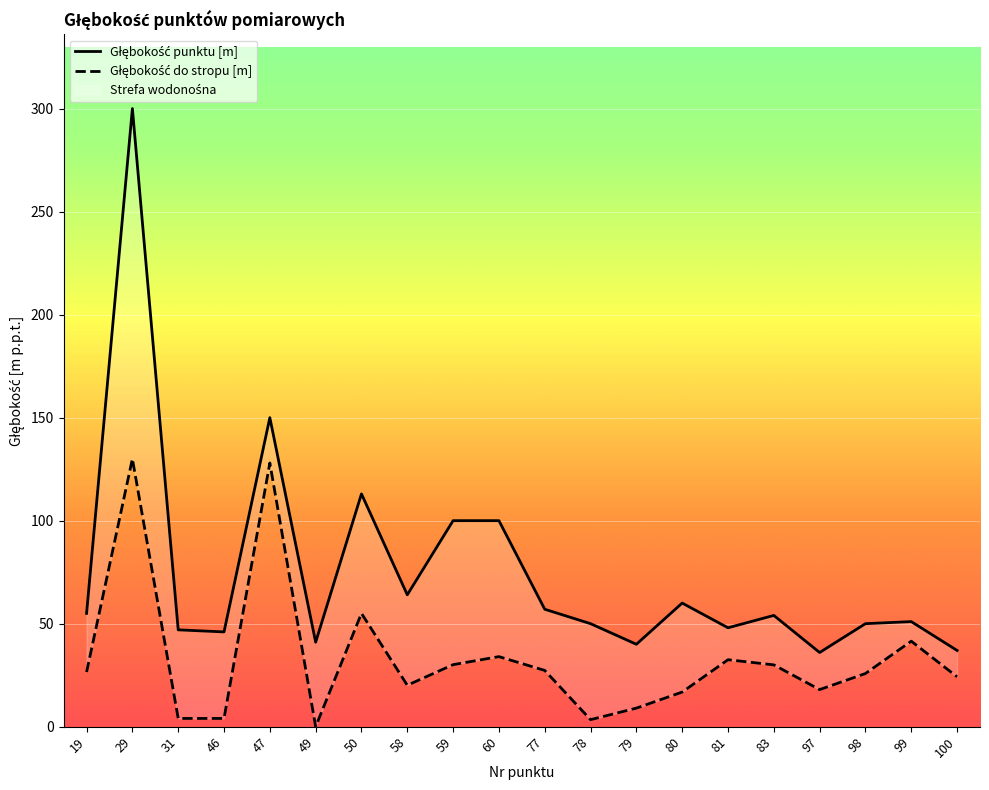

The Głębokość do stropu [m] series shows 43.4 at 83. True or false?

False